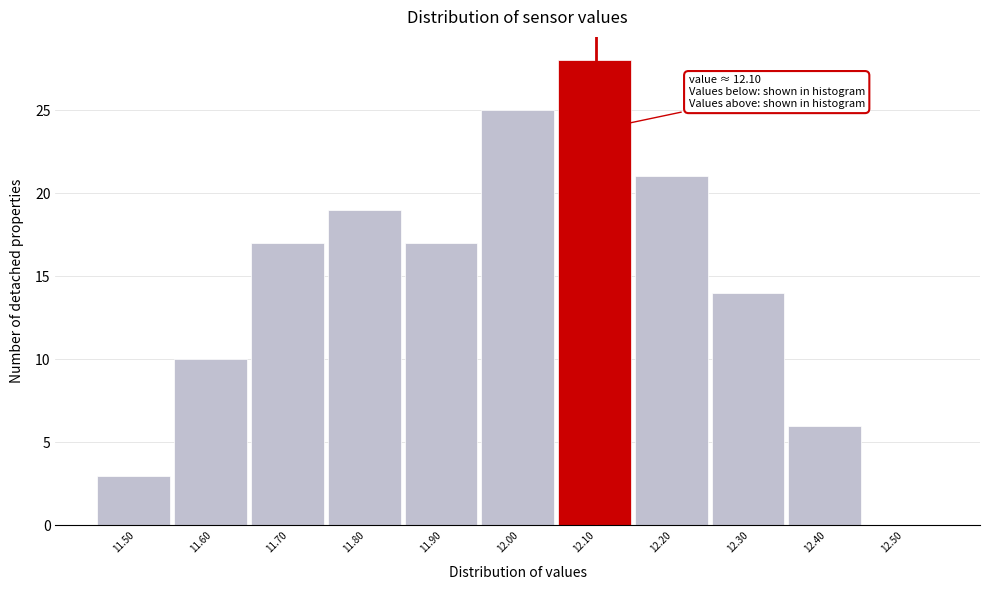

Over which range of the x-axis is the bar tallest?

12.05 to 12.15